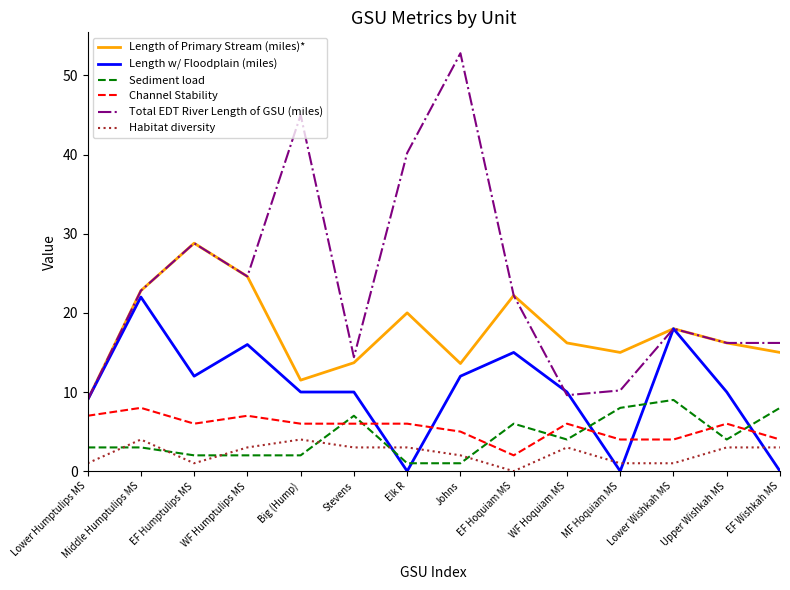

How many intersections are there between Habitat diversity and Length w/ Floodplain (miles)?

5